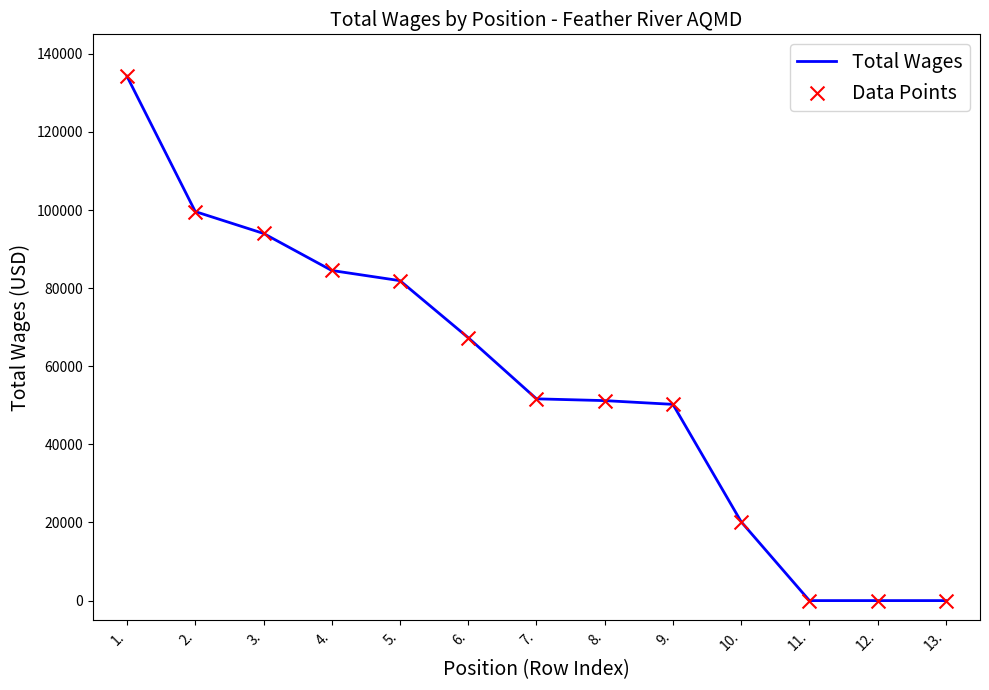

What is the difference between the maximum and minimum values?

134230